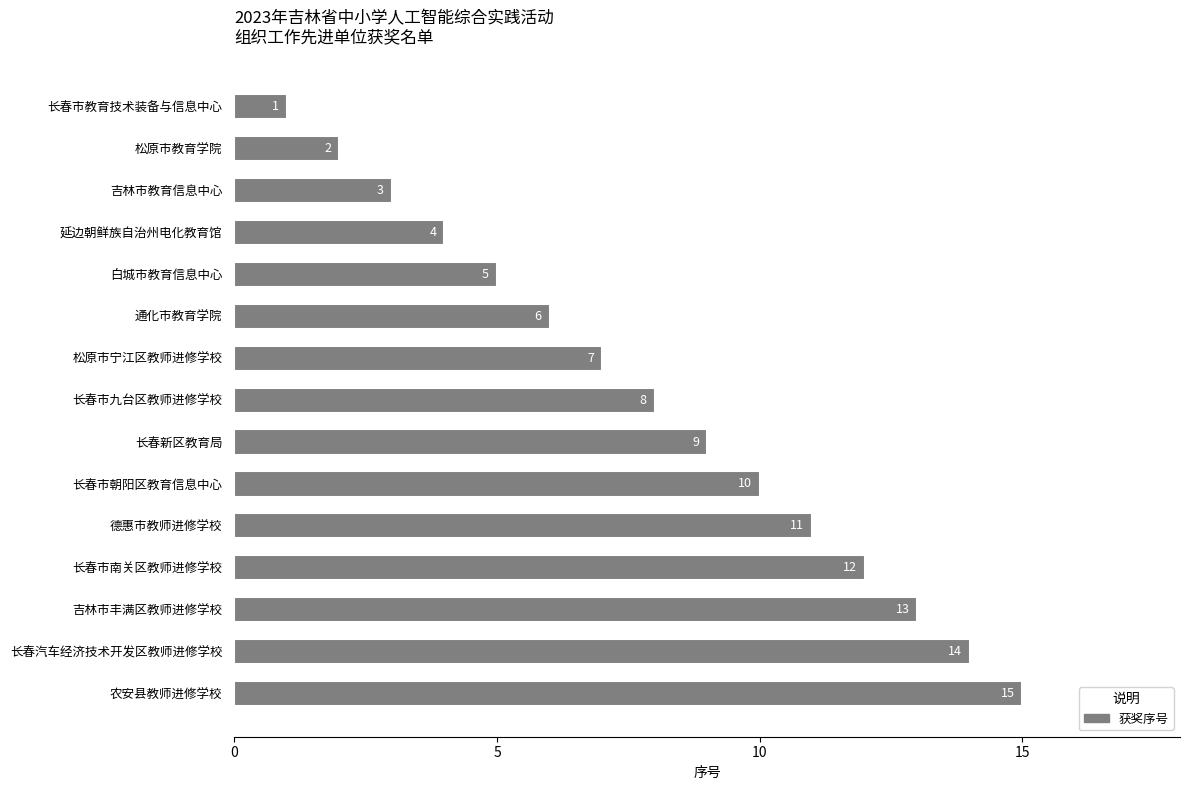

True or false: the data shows 9 at 白城市教育信息中心.

False